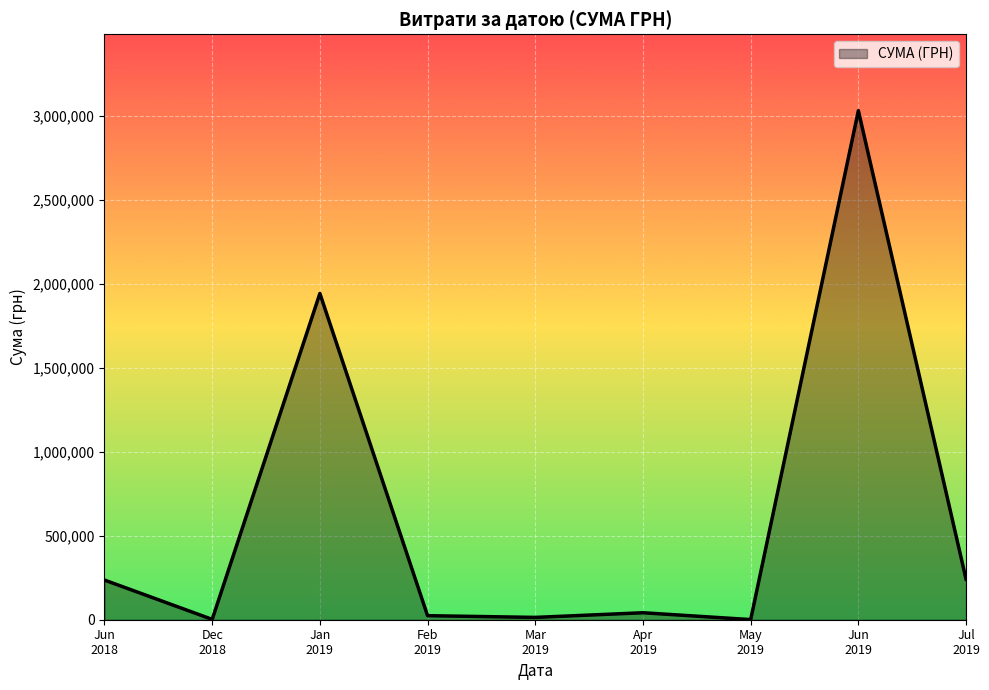

What is the maximum value shown in the chart?

3032049.1